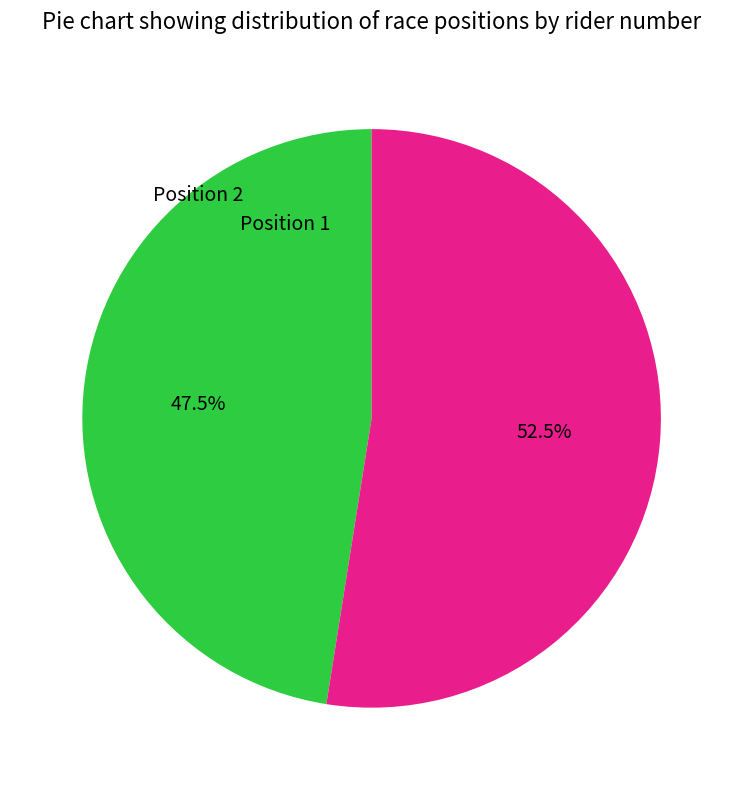

Is there a majority slice in this chart?

Yes